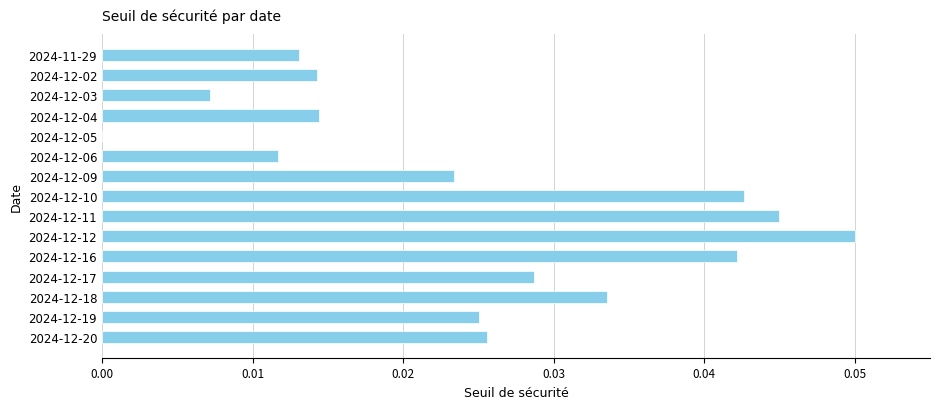

The chart shows a value of 0.0 at 2024-12-19. True or false?

True